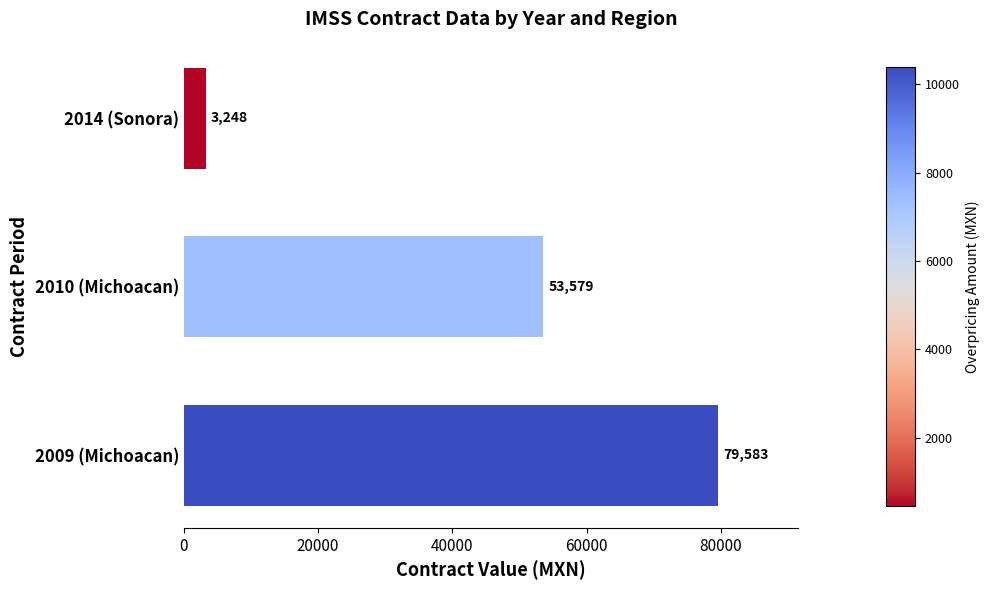

List the labels in order of value, smallest first.

2014 (Sonora), 2010 (Michoacan), 2009 (Michoacan)